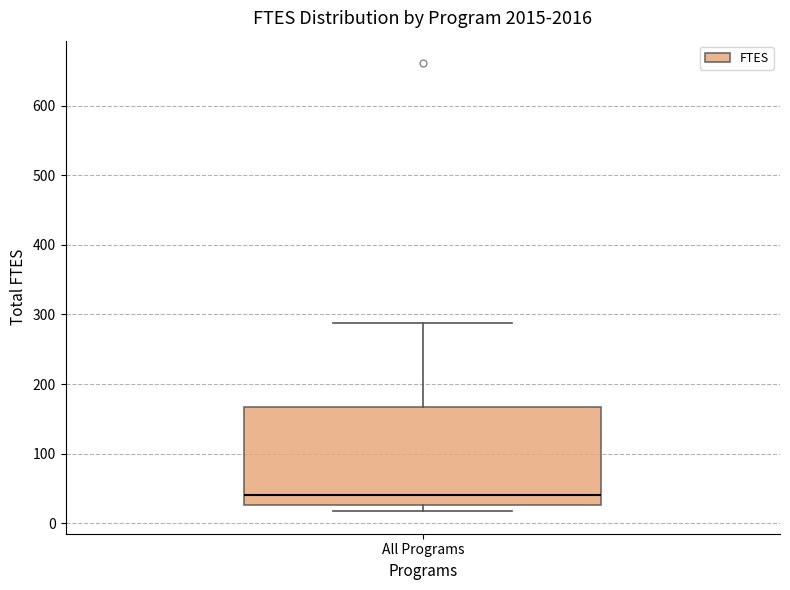

Where does the upper whisker of the box for All Programs end on the y-axis? The values are not printed on the chart, so give them approximately, as read against the axis.

290